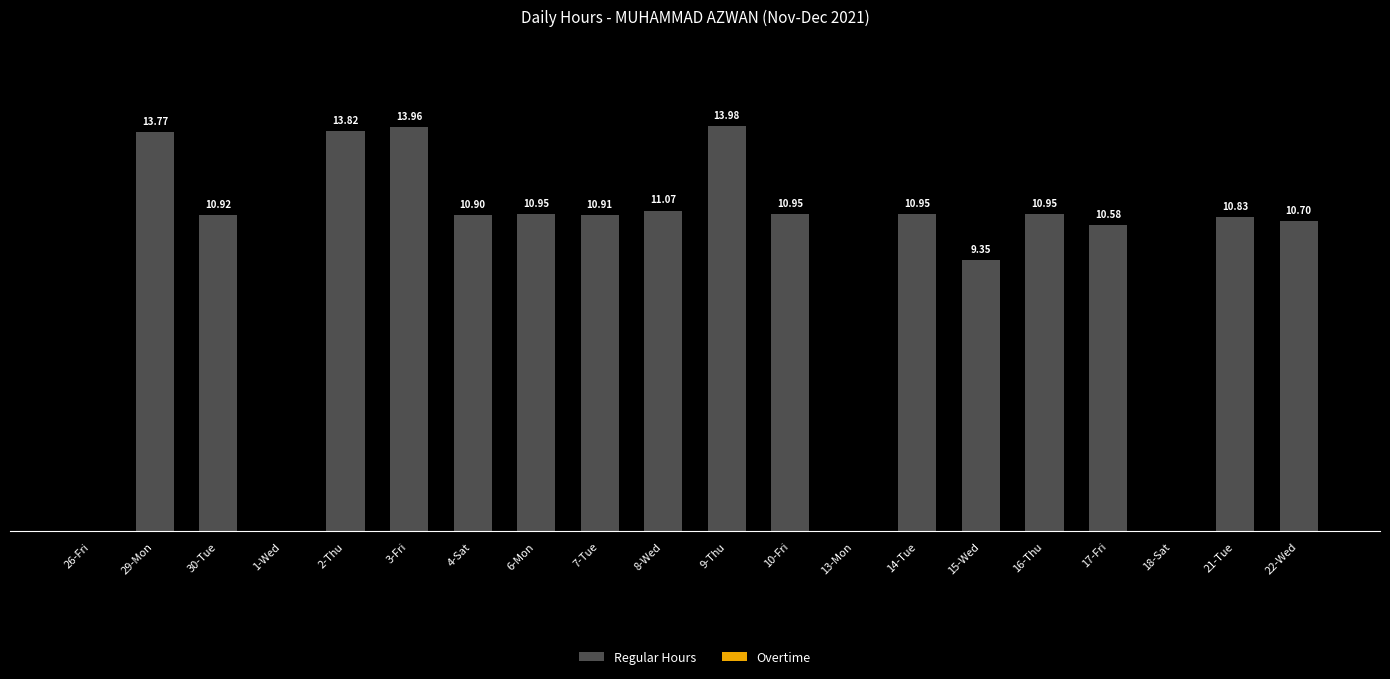

Between 29-Mon and 17-Fri, which is larger?

29-Mon